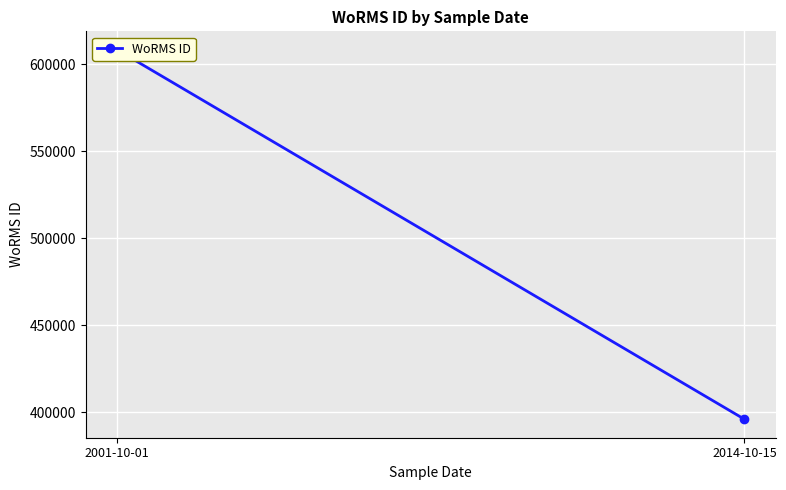

What is the greatest value displayed?

608356